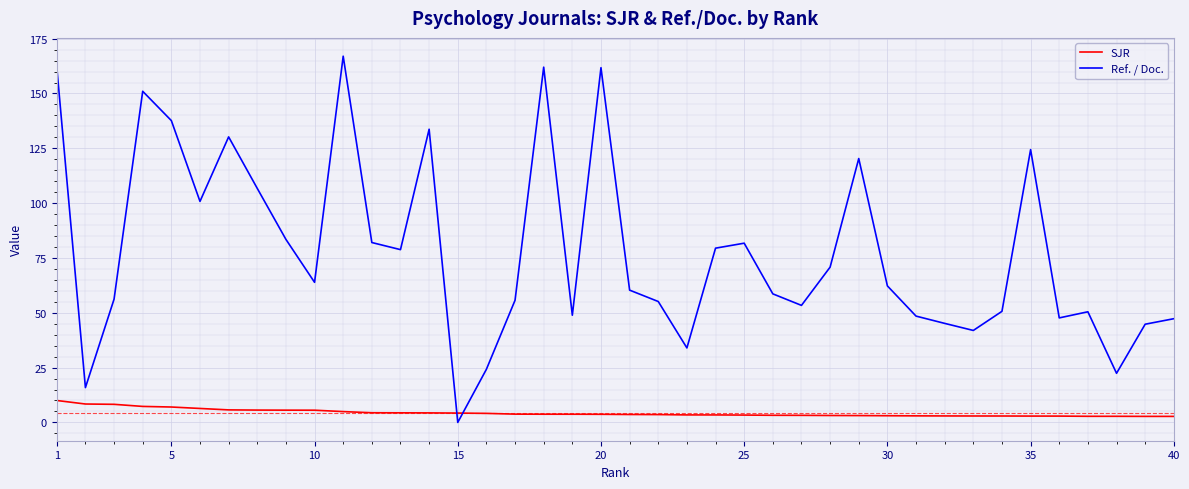

What are all the series names shown in the legend?

SJR, Ref. / Doc.